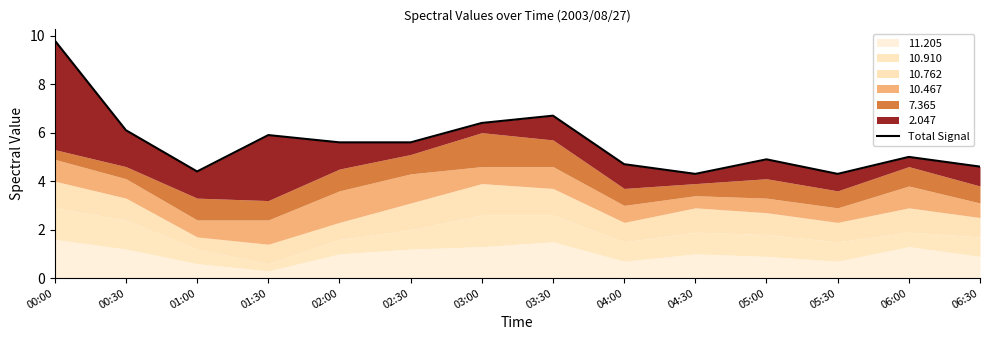

Where is the first local maximum?

01:30